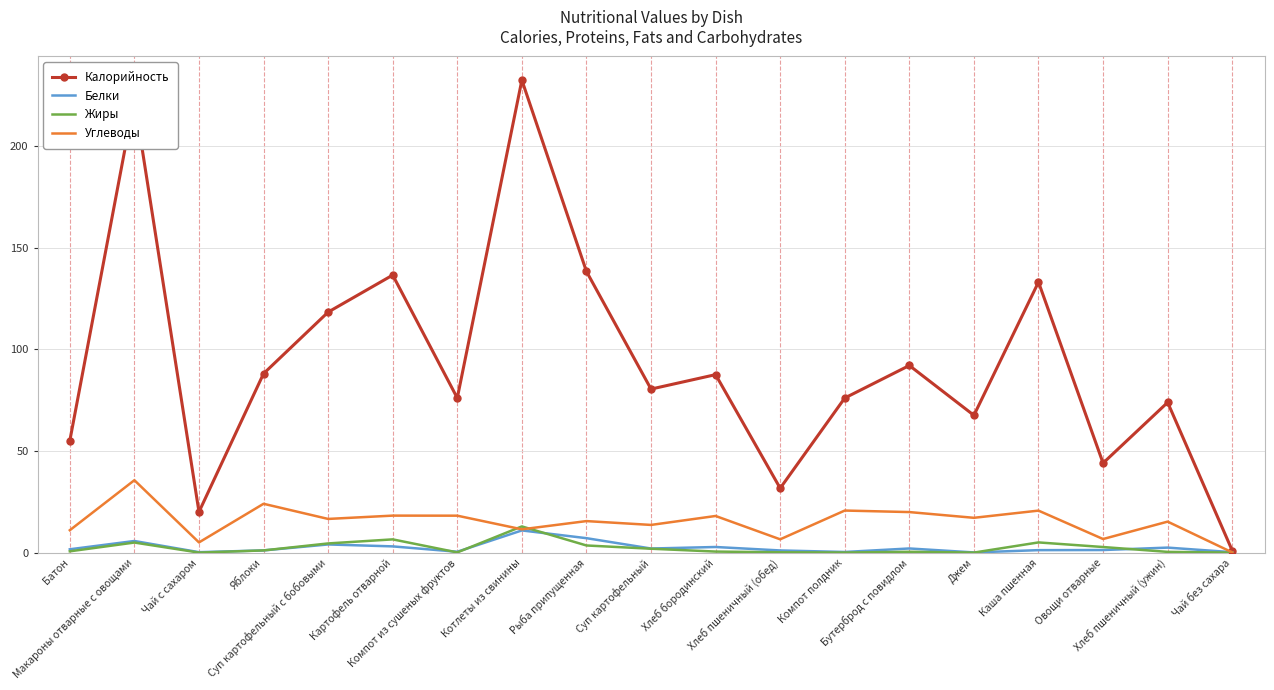

Which series has the widest spread of values?

Калорийность